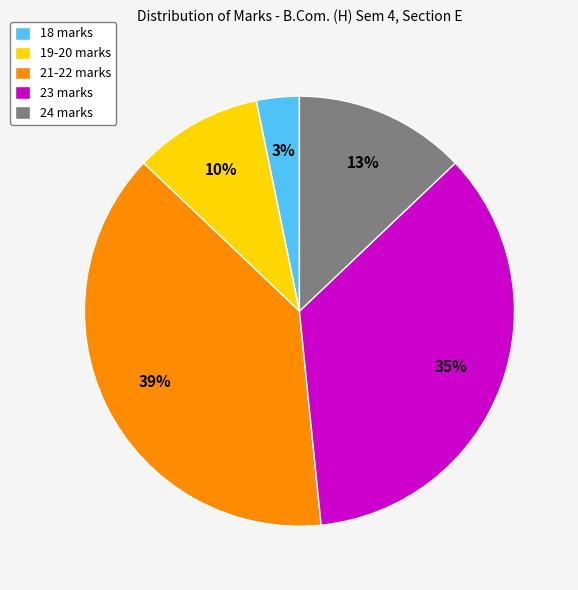

To the nearest percent, what is the difference between the 21-22 marks and 24 marks slice percentages?

26%